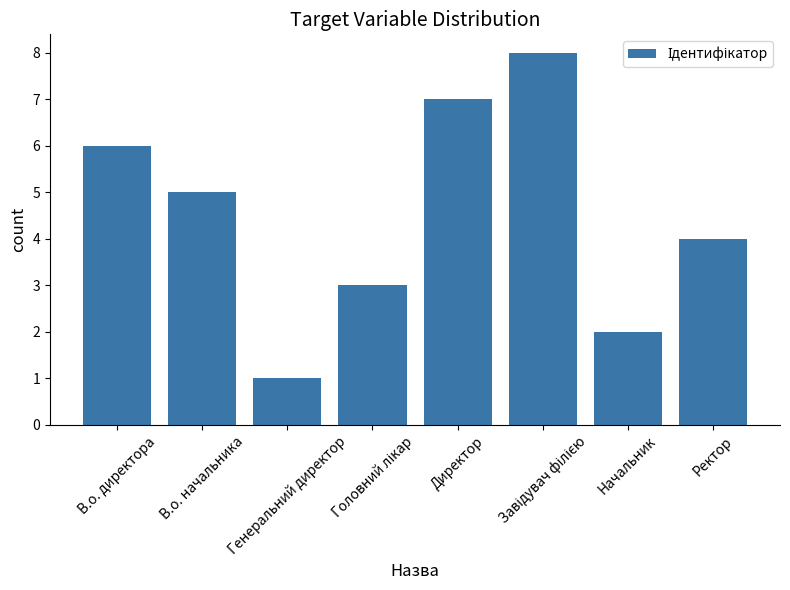

Which label corresponds to the smallest value in the chart?

Генеральний директор